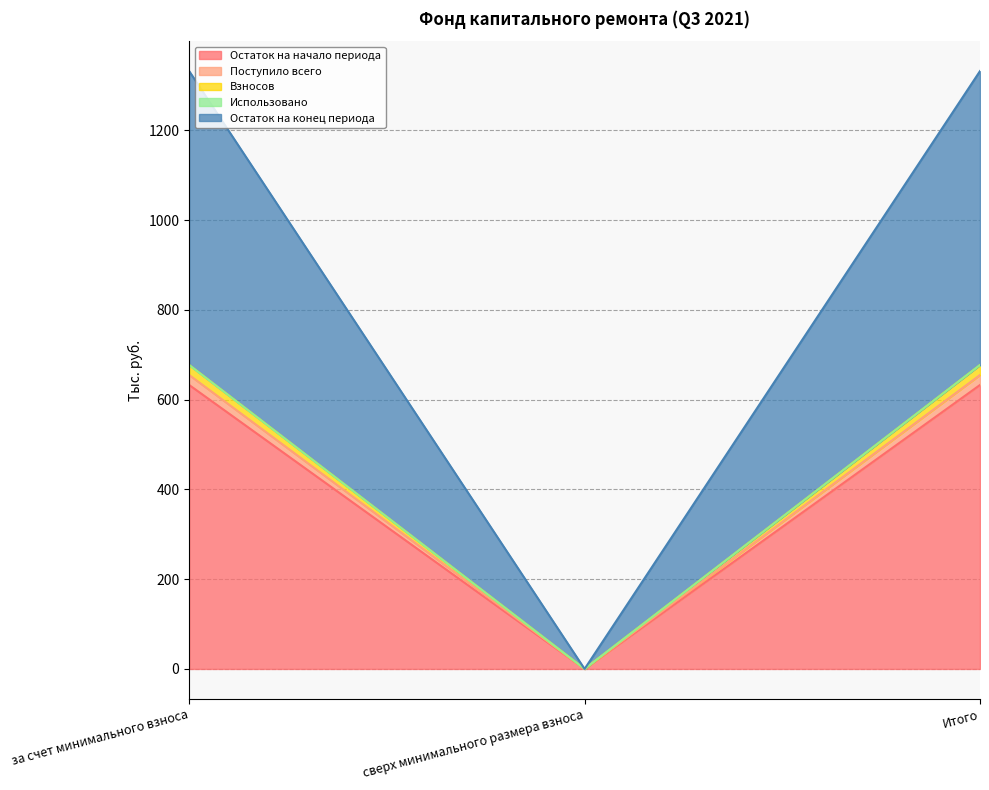

What is the difference between the highest and lowest values at за счет минимального взноса?

699.5